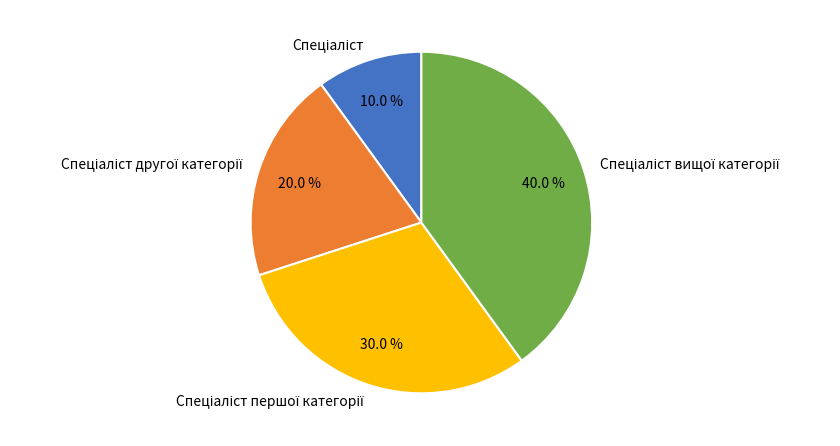

Is there a majority slice in this chart?

No